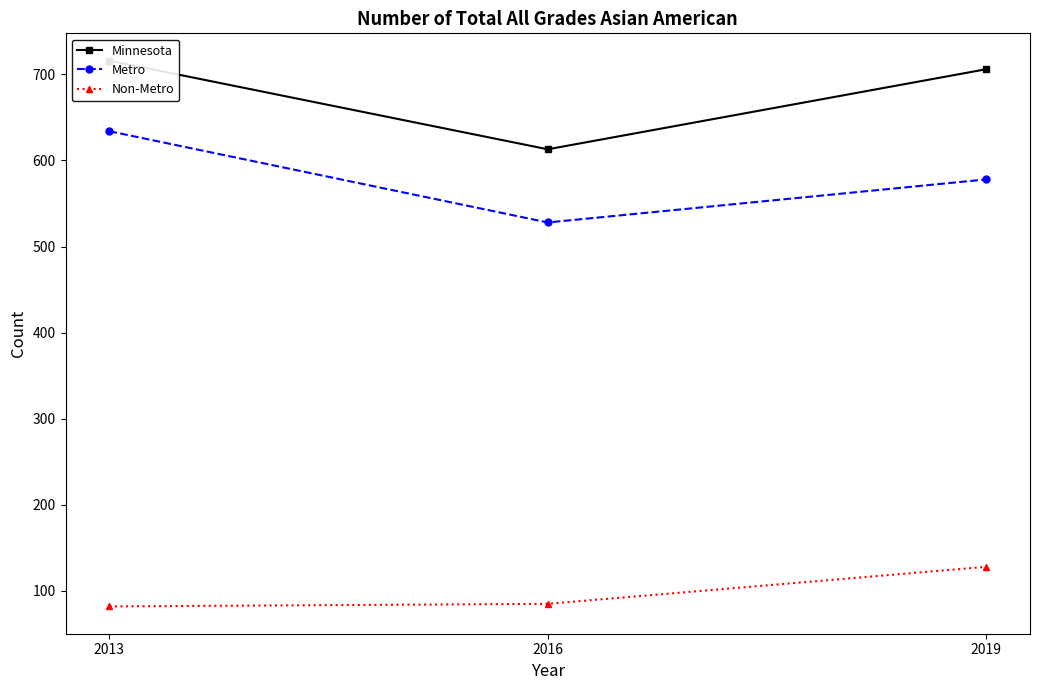

What is the difference between the second highest and minimum values in the Metro series?

50